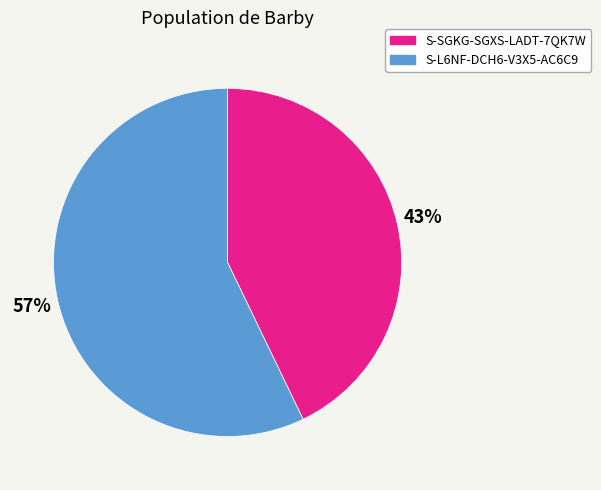

Does S-L6NF-DCH6-V3X5-AC6C9 represent more than half of the total?

Yes